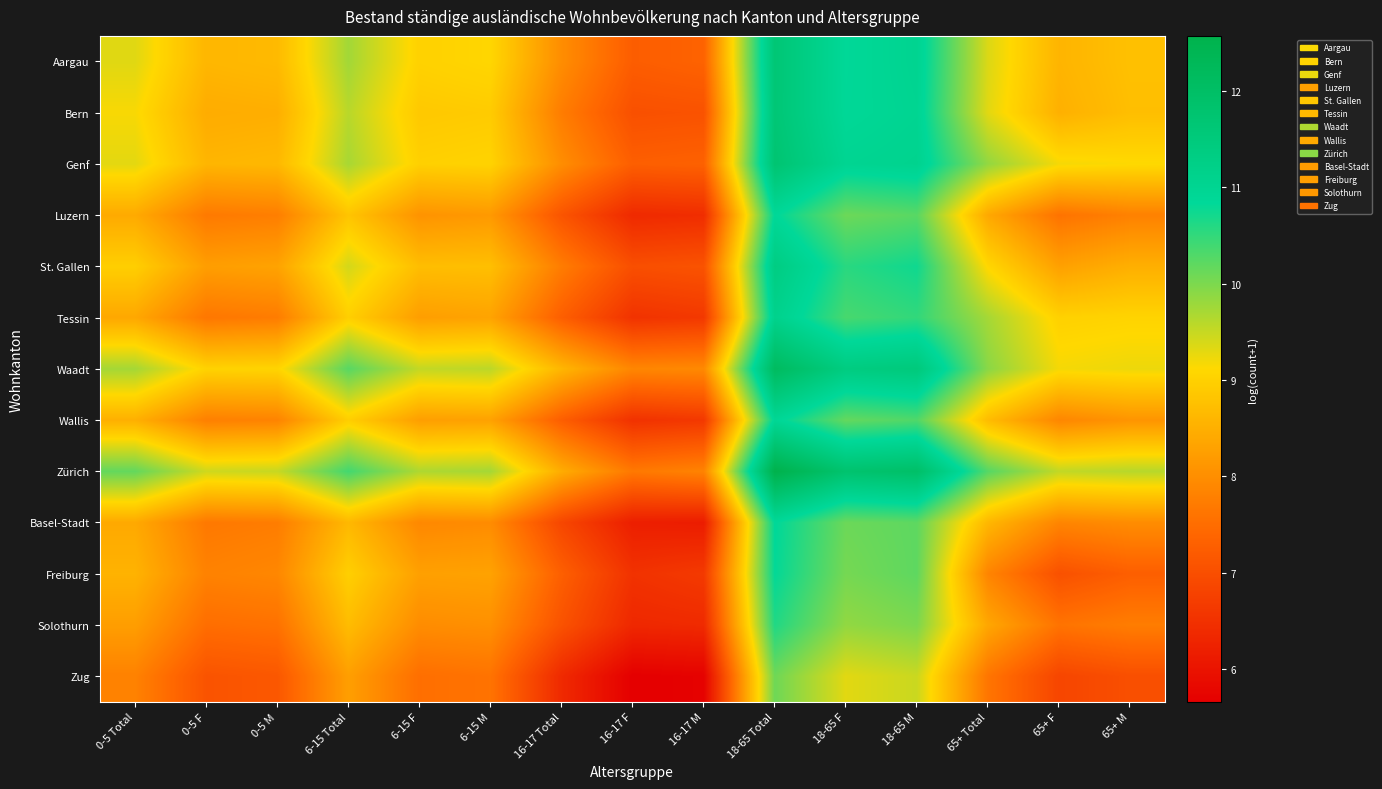

What is the spread (max minus min) of values at 18-65 M?

2.5